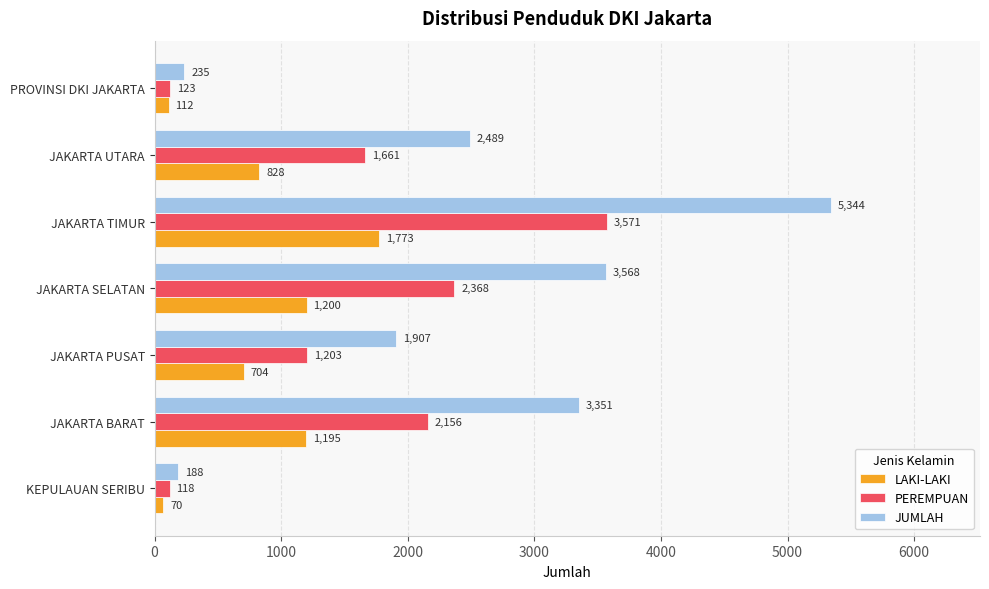

What is the difference between the LAKI-LAKI values at JAKARTA SELATAN and PROVINSI DKI JAKARTA?

1088